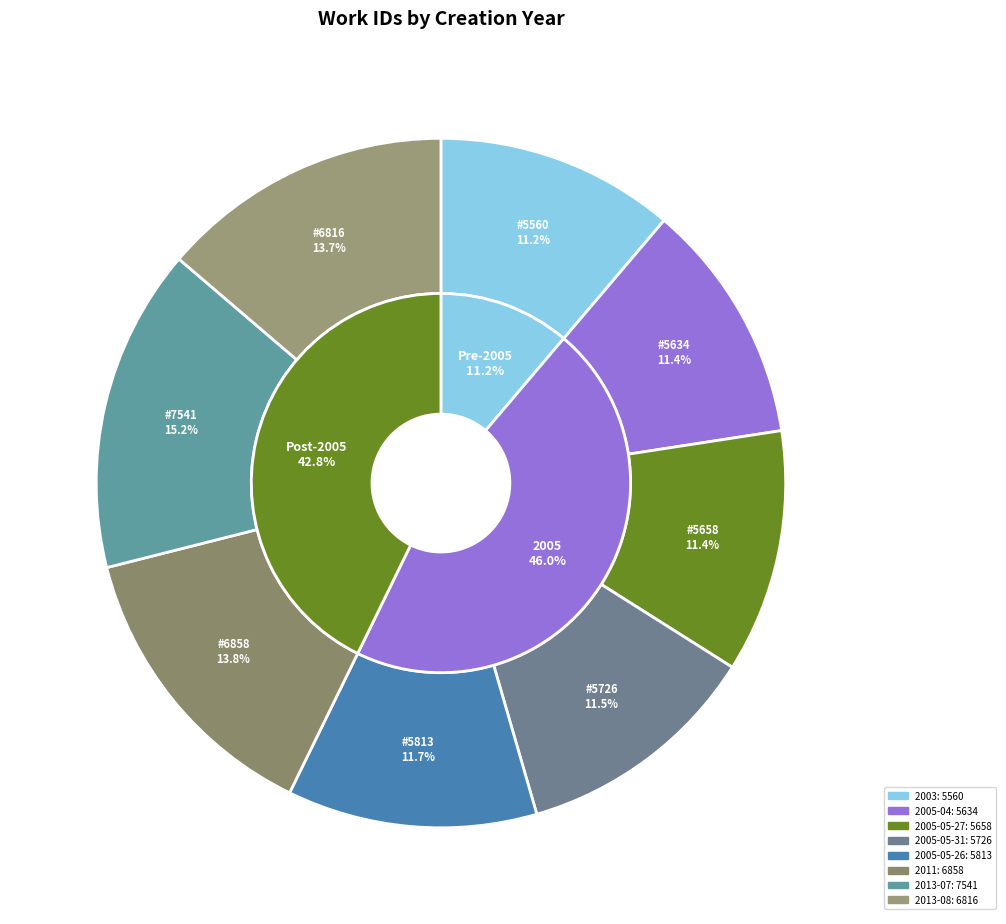

How much of the chart is everything except 2003?

88.8%